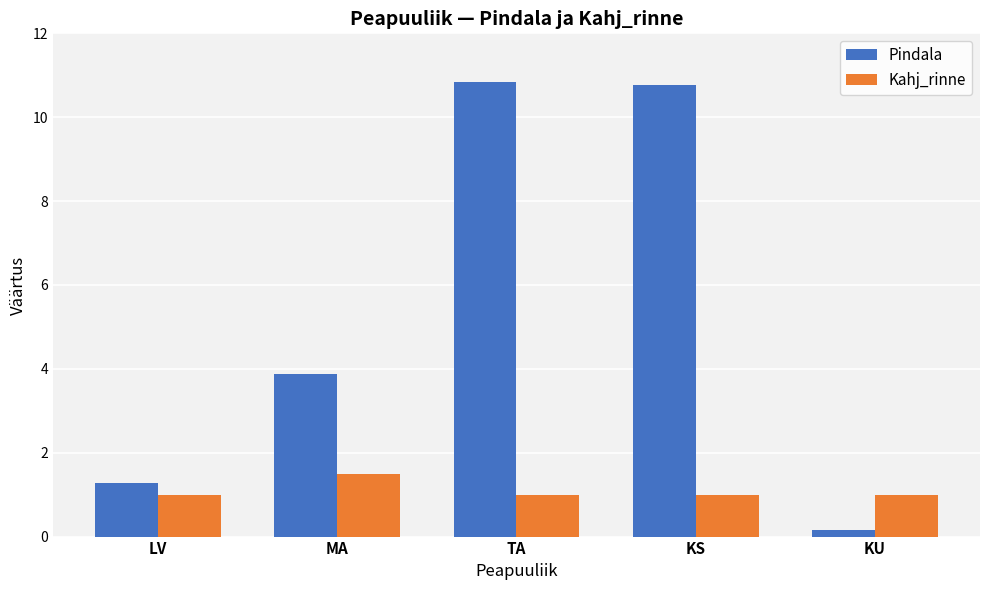

List the series in order of their overall mean, lowest first.

Kahj_rinne, Pindala